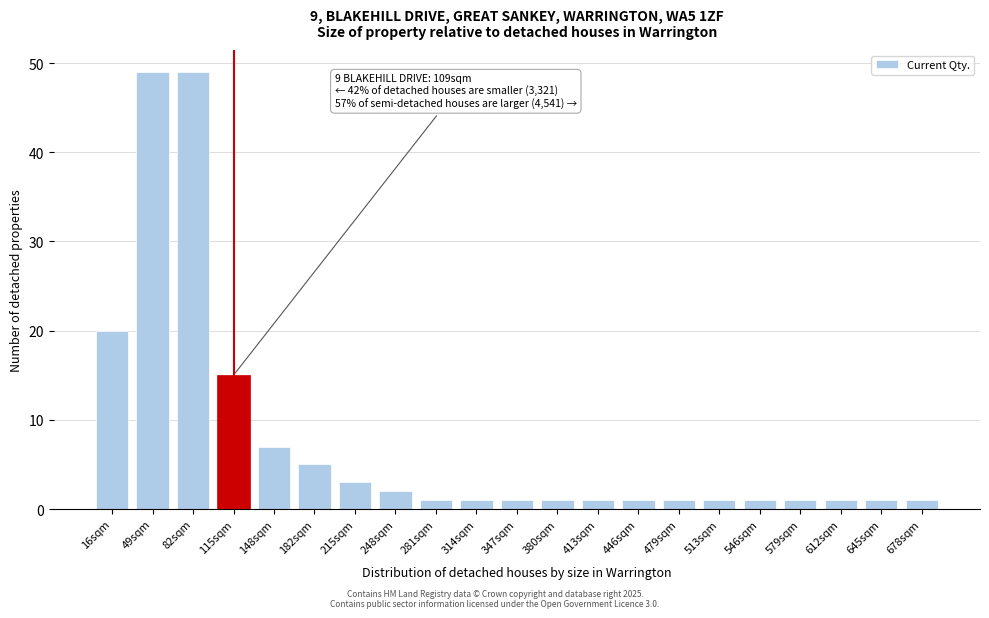

Reading right to left, what are all the values shown in this chart?

678sqm=1	645sqm=1	612sqm=1	579sqm=1	546sqm=1	513sqm=1	479sqm=1	446sqm=1	413sqm=1	380sqm=1	347sqm=1	314sqm=1	281sqm=1	248sqm=2	215sqm=3	182sqm=5	148sqm=7	115sqm=15	82sqm=49	49sqm=49	16sqm=20